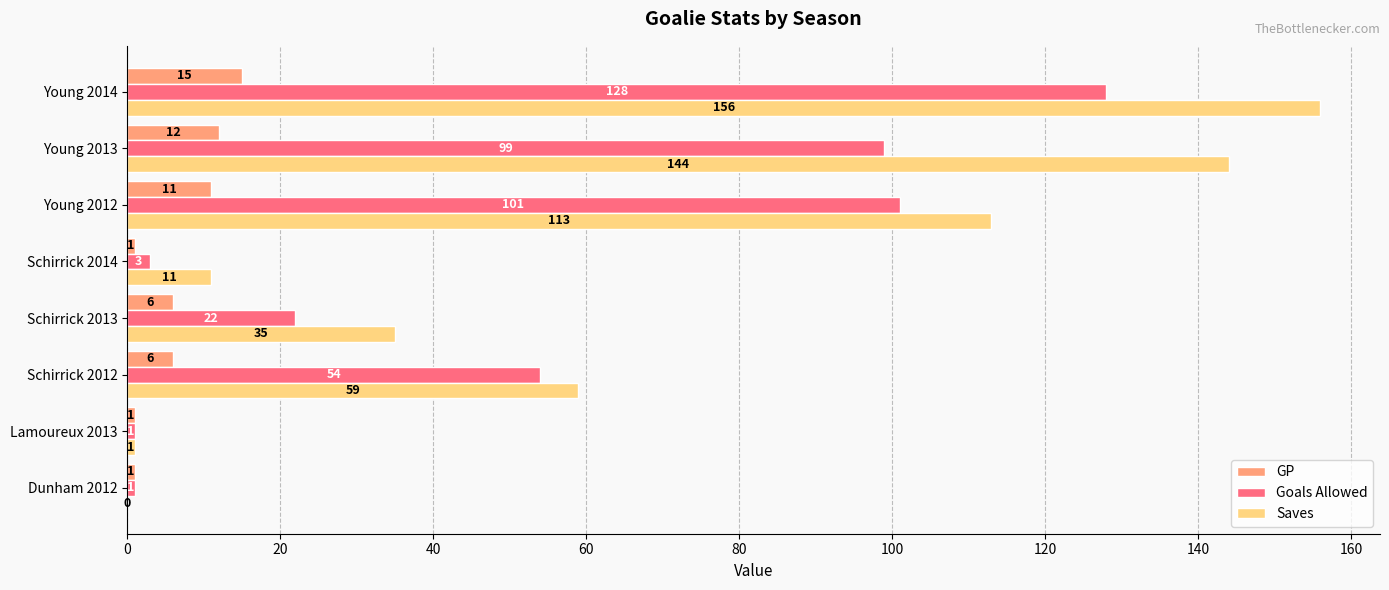

Which label corresponds to the largest value in the chart?

Young 2014